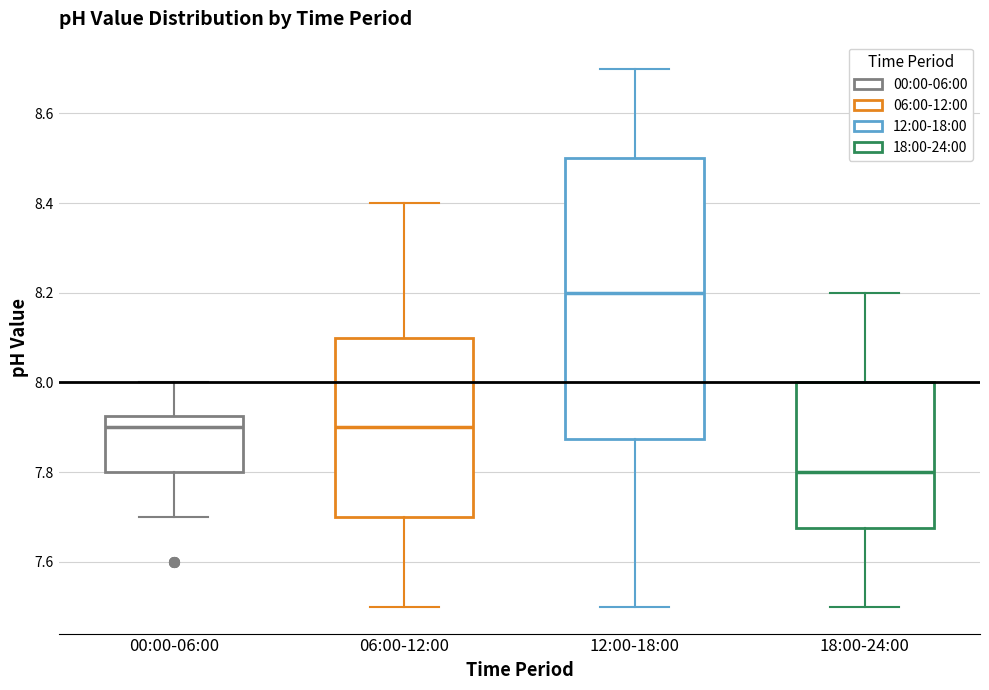

Reading left to right, transcribe this box plot: for each box, give where its median line is, the range the box spans, and where its two whiskers end, as read against the y-axis. The values are not printed on the chart, so give them approximately, as read against the axis.

00:00-06:00: median 7.90, box 7.80 to 7.92, whiskers 7.70 to 8.00
06:00-12:00: median 7.90, box 7.70 to 8.10, whiskers 7.50 to 8.40
12:00-18:00: median 8.20, box 7.88 to 8.50, whiskers 7.50 to 8.70
18:00-24:00: median 7.80, box 7.68 to 8.00, whiskers 7.50 to 8.20